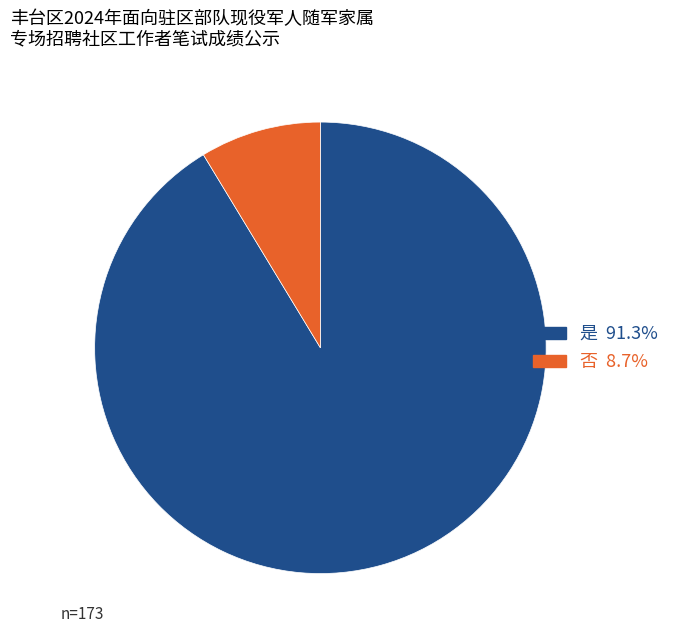

What is the smallest slice in the pie chart?

否